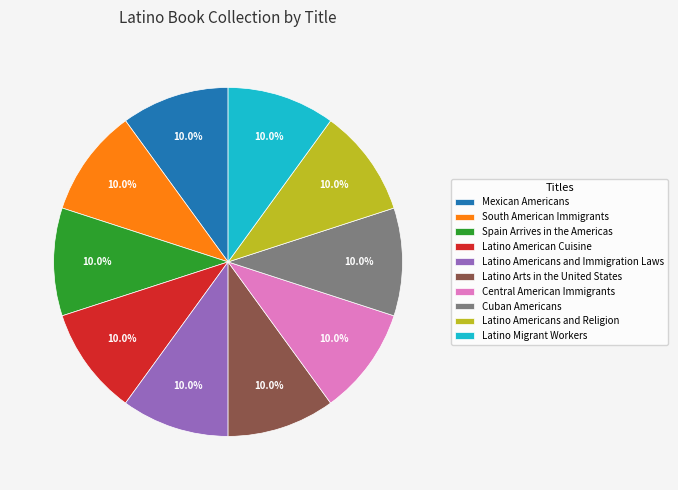

Do Latino Americans and Immigration Laws and Spain Arrives in the Americas together represent more than half of the pie?

No